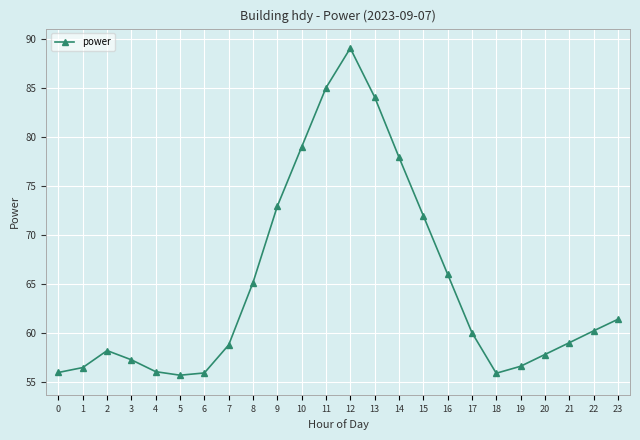

What is the sum of all values?

1557.3